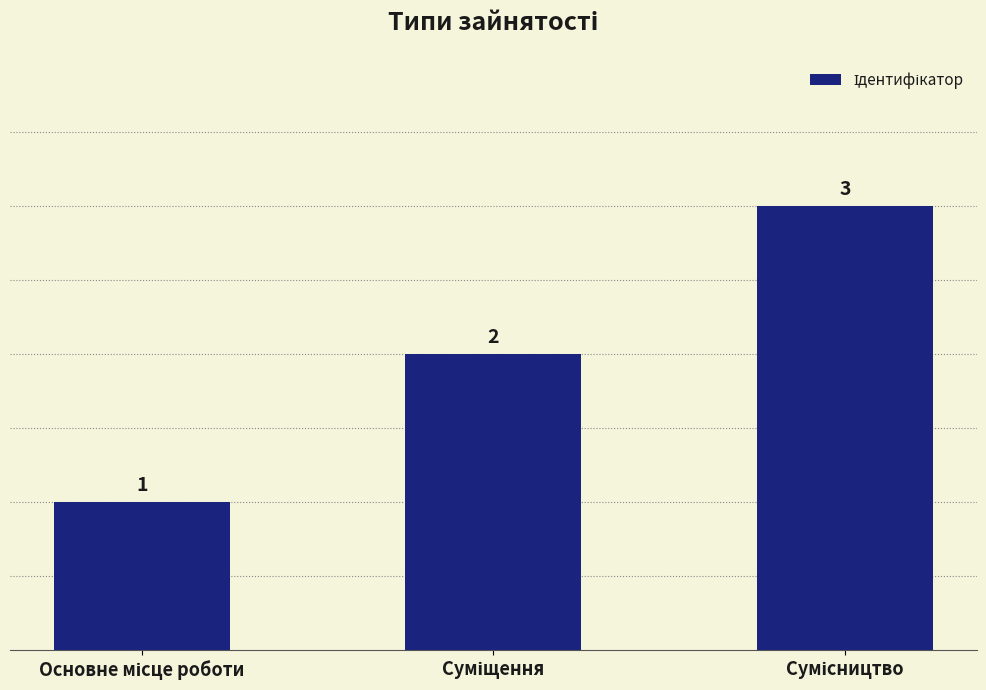

How many categories are shown in the chart?

3